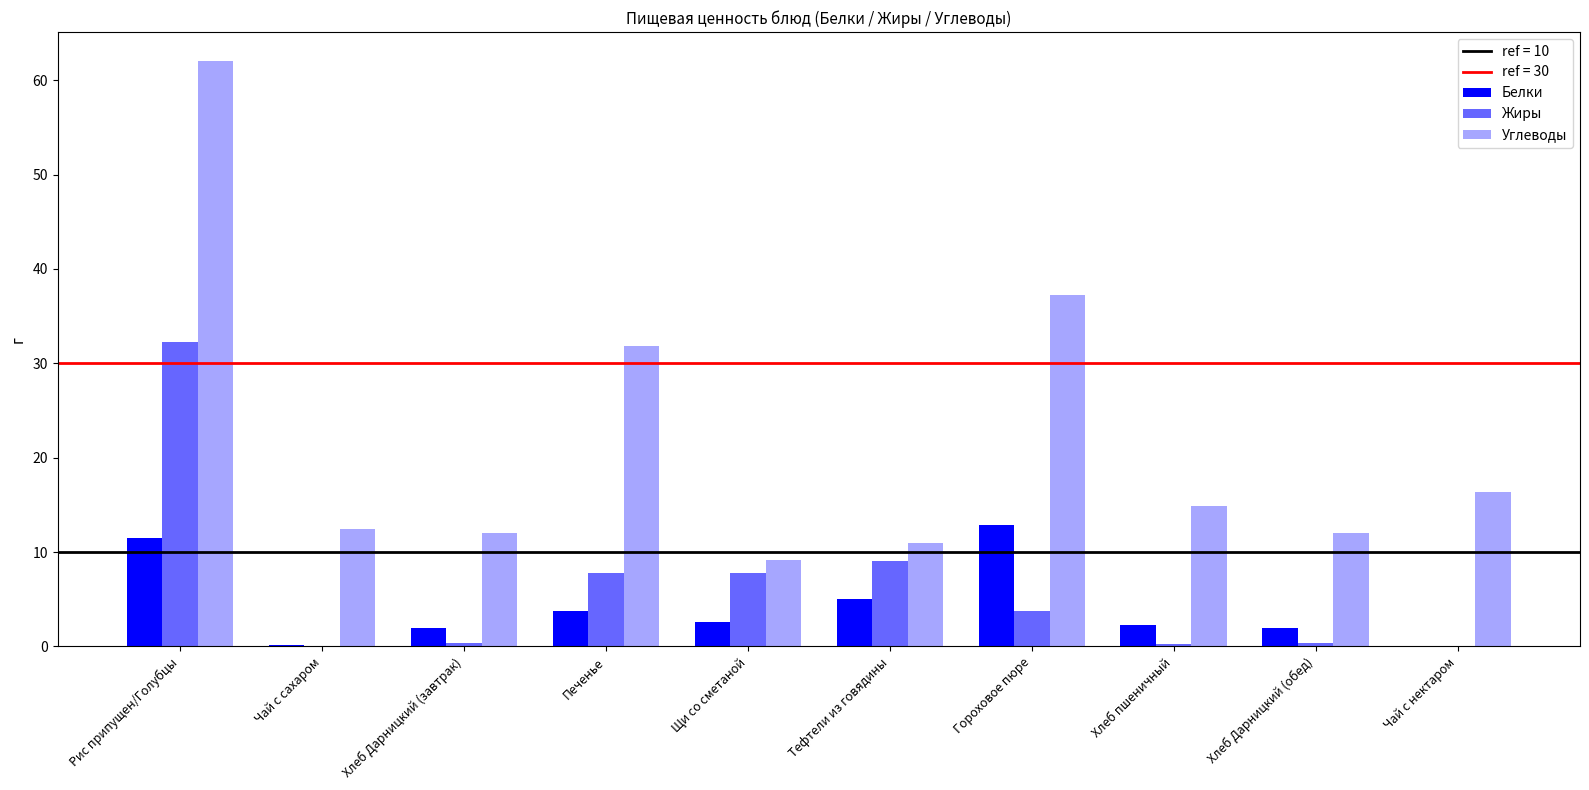

How many series are shown in this chart?

3